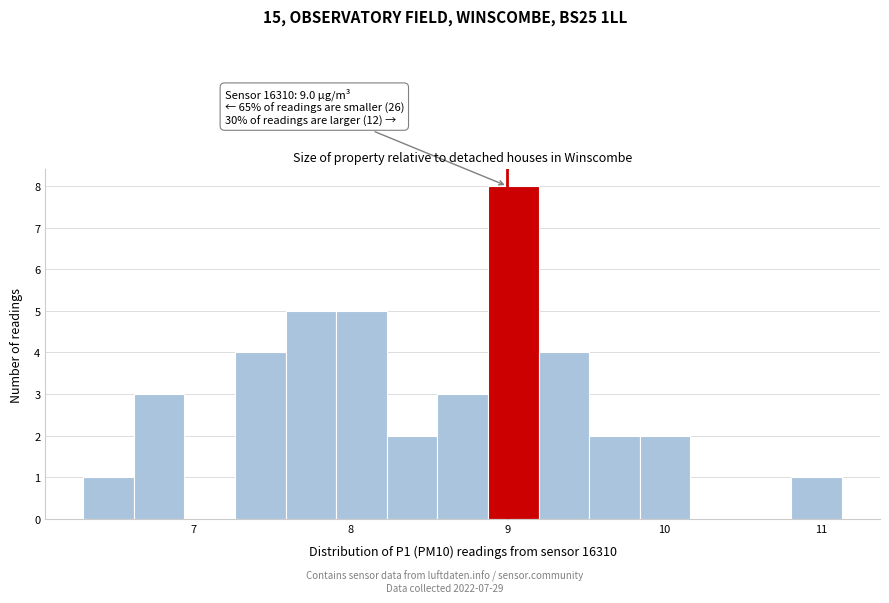

Read against the x-axis, roughly where is the centre of the tallest bar?

9.0